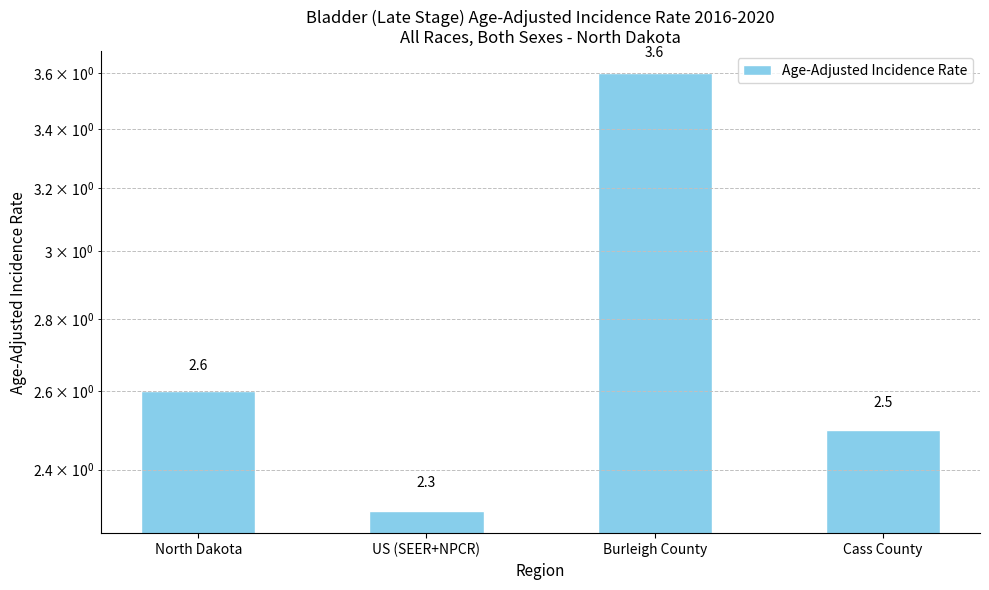

What is the difference between the second highest and second lowest values?

0.1